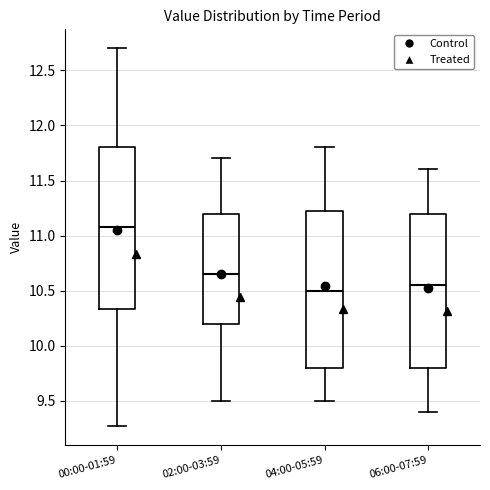

Which box's median line is the highest?

00:00-01:59